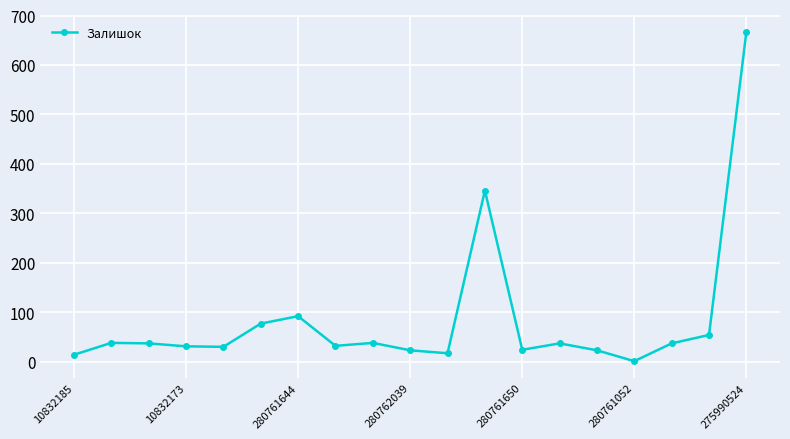

True or false: there are more than 1 points higher than both neighbors.

True